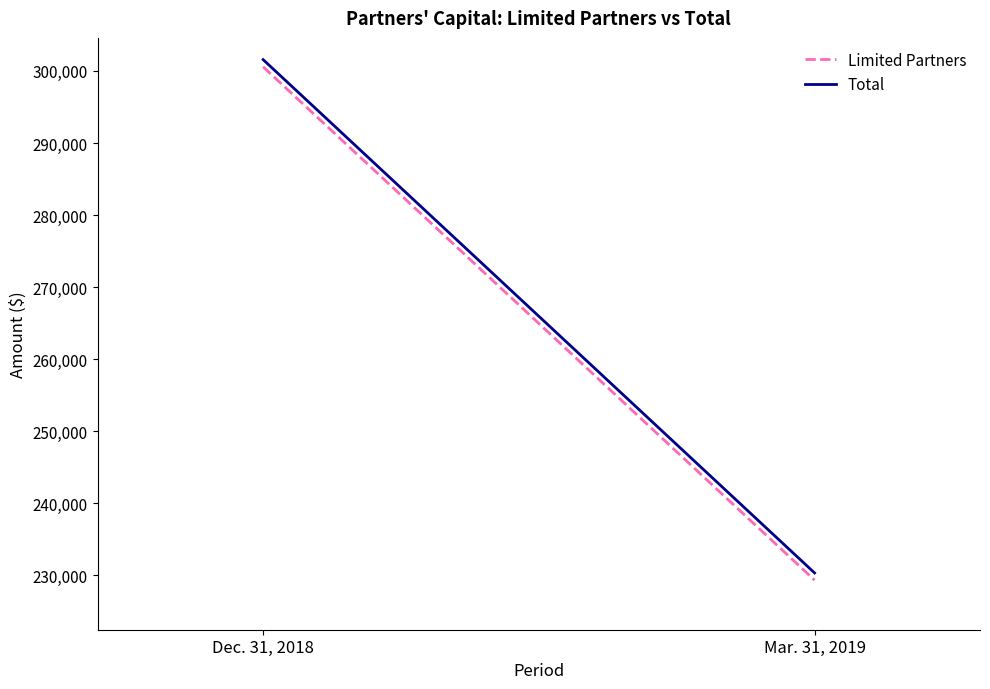

At Mar. 31, 2019, list the series in order from largest to smallest.

Total, Limited Partners